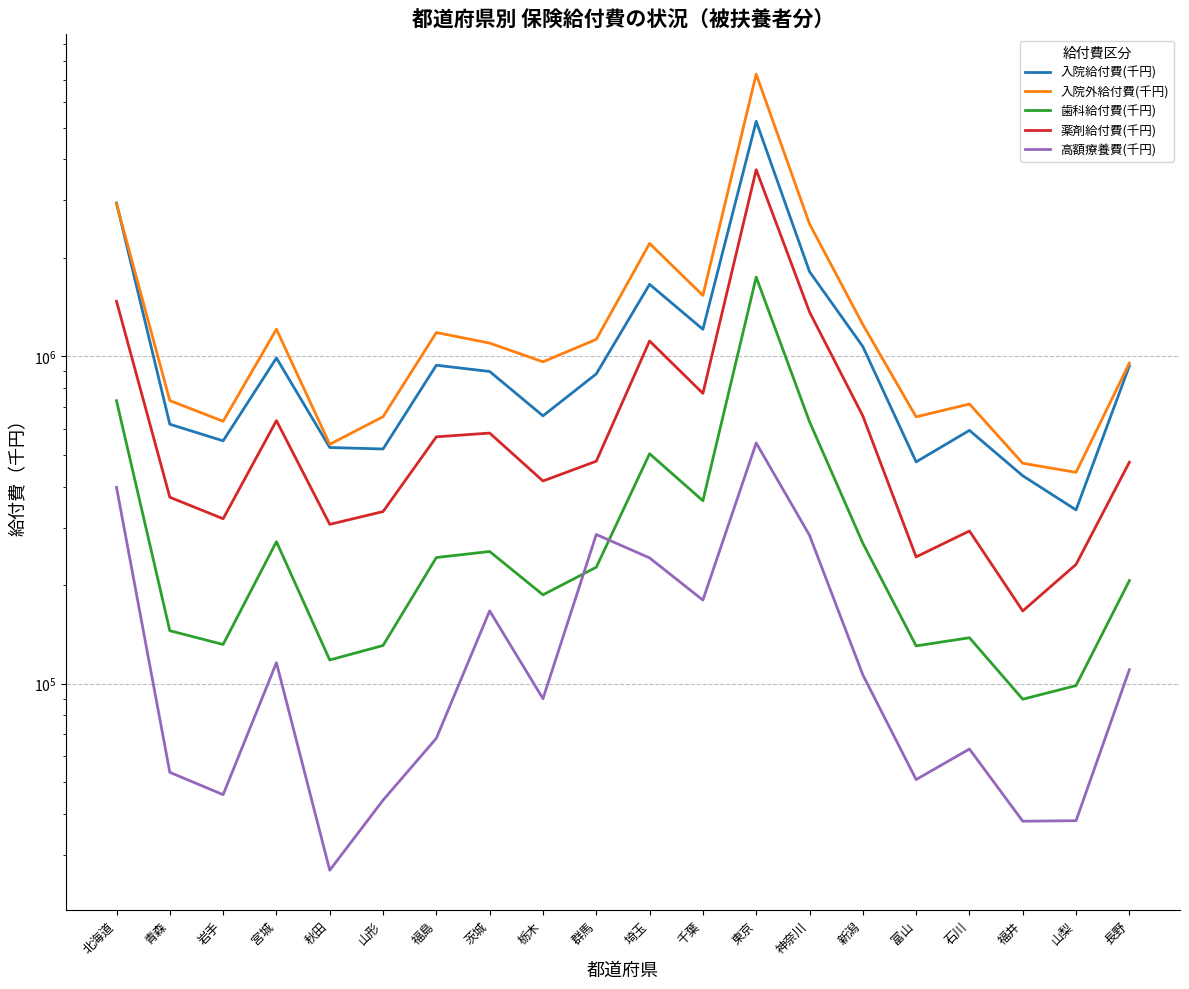

The 高額療養費(千円) series shows 50952.0 at 富山. True or false?

True